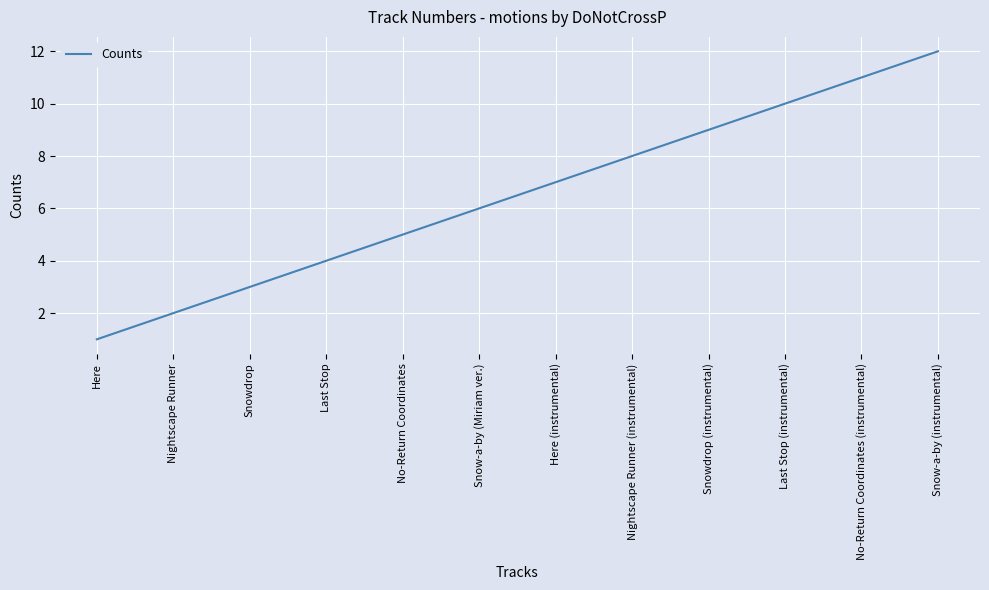

Approximately how many times larger is the value at Last Stop compared to Here (instrumental)?

0.6